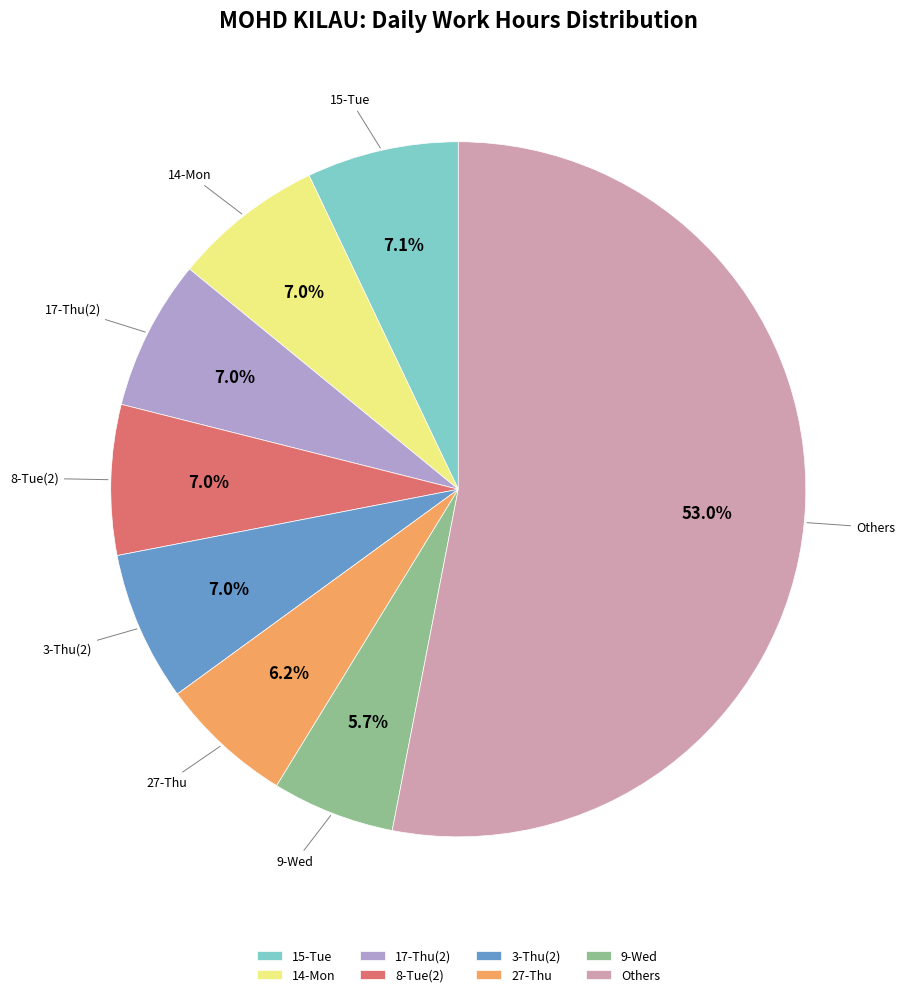

What percentage is NOT represented by 9-Wed?

94.3%